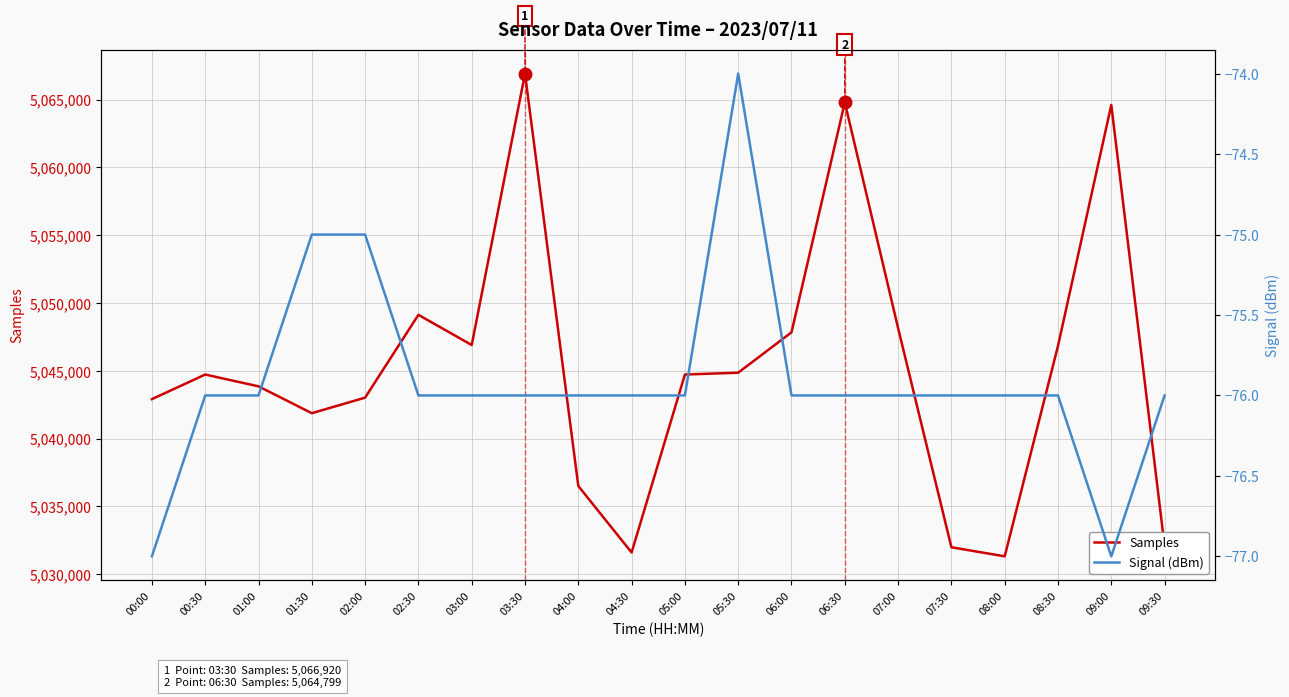

What position from the right is 05:30?

9